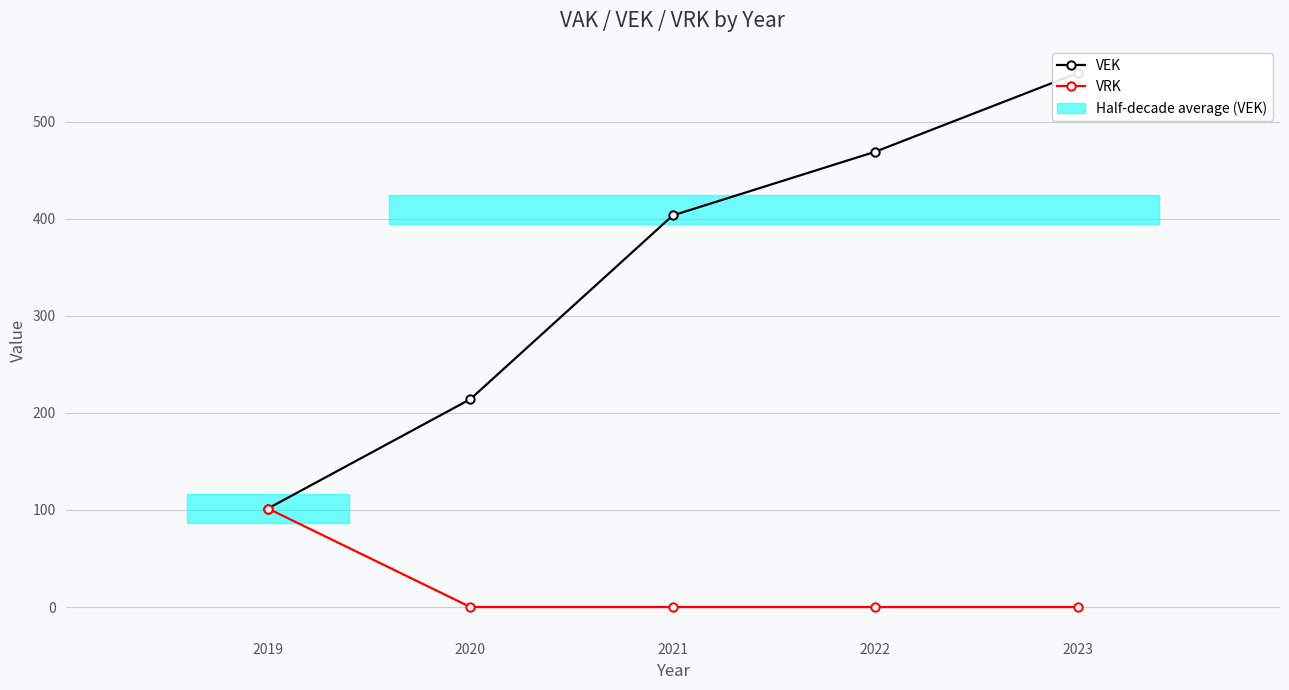

Which category has the highest value across all series?

2023